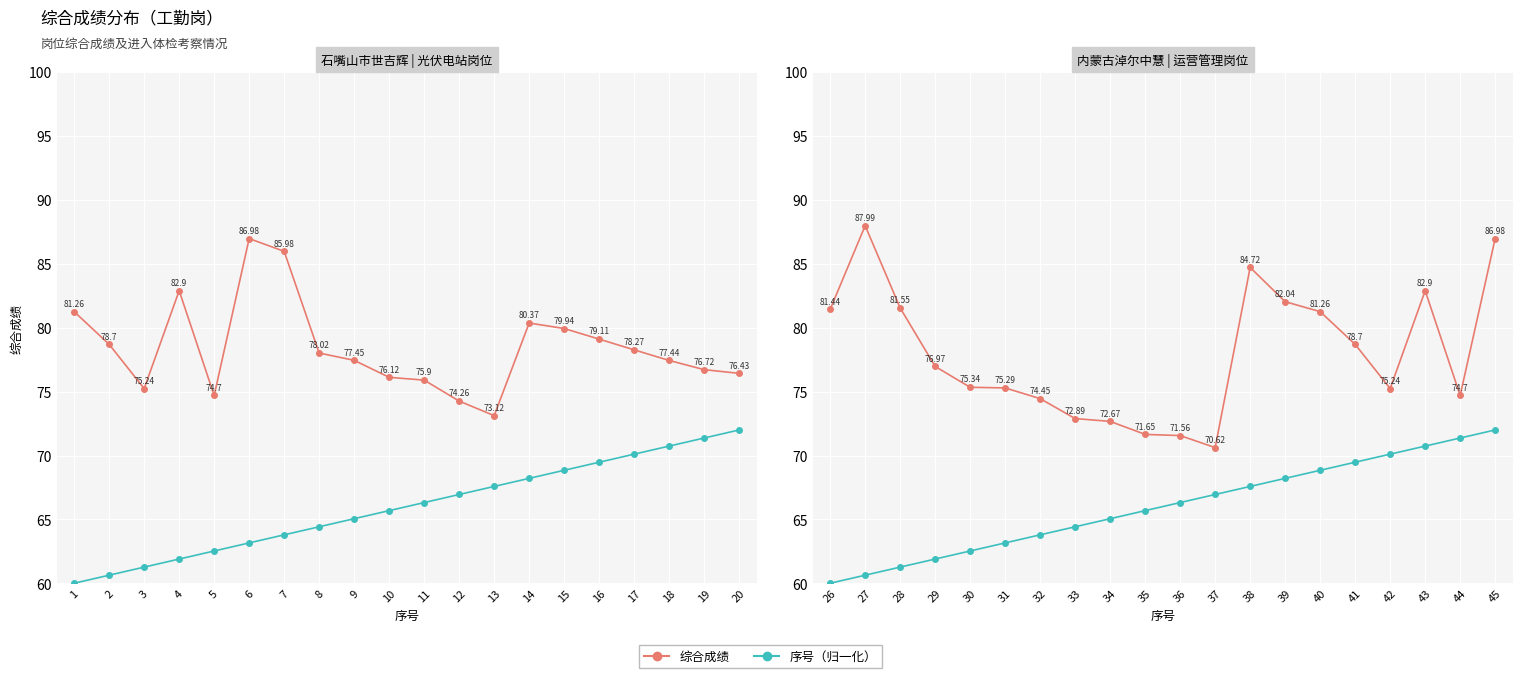

What is the average value of the 综合成绩 series?

77.9